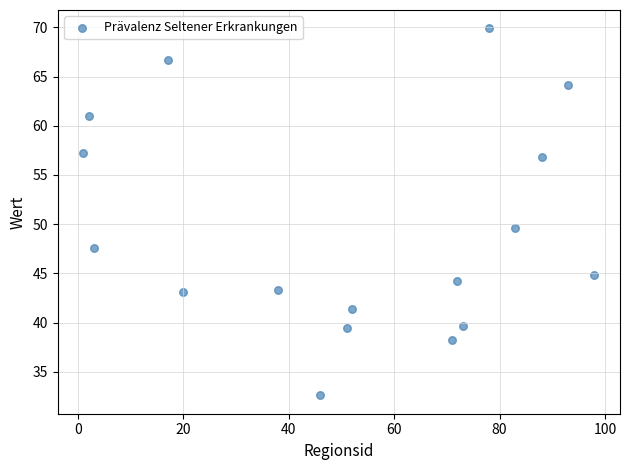

What is the range of Y values (max minus min)?

37.3